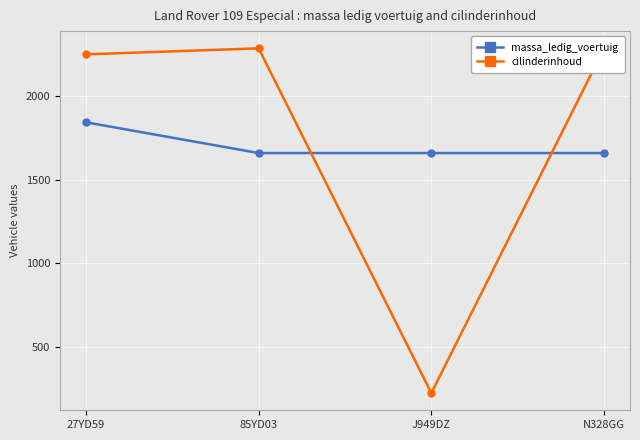

Reading left to right, what are all the values shown in this chart?

massa_ledig_voertuig: 27YD59=1844	85YD03=1660	J949DZ=1660	N328GG=1660
cilinderinhoud: 27YD59=2250	85YD03=2286	J949DZ=225	N328GG=2286